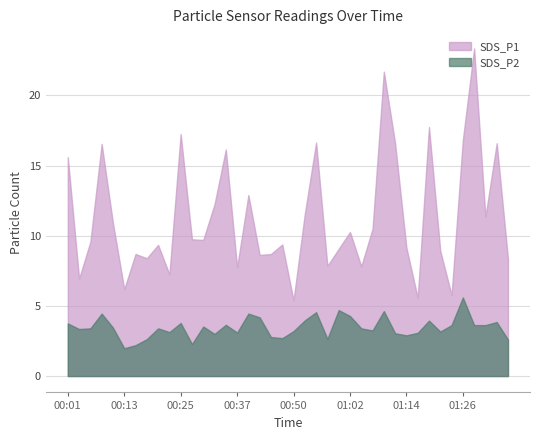

What is the maximum value shown in the chart?

23.4